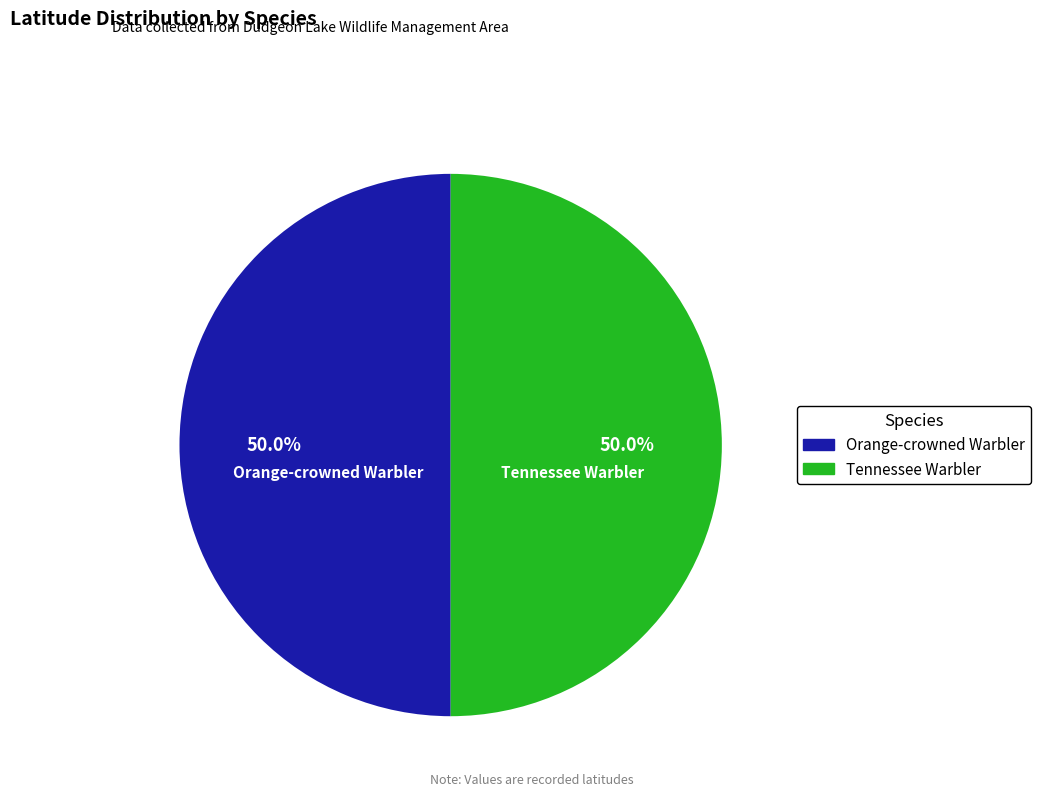

Is it true that Tennessee Warbler is 50% of the pie?

True